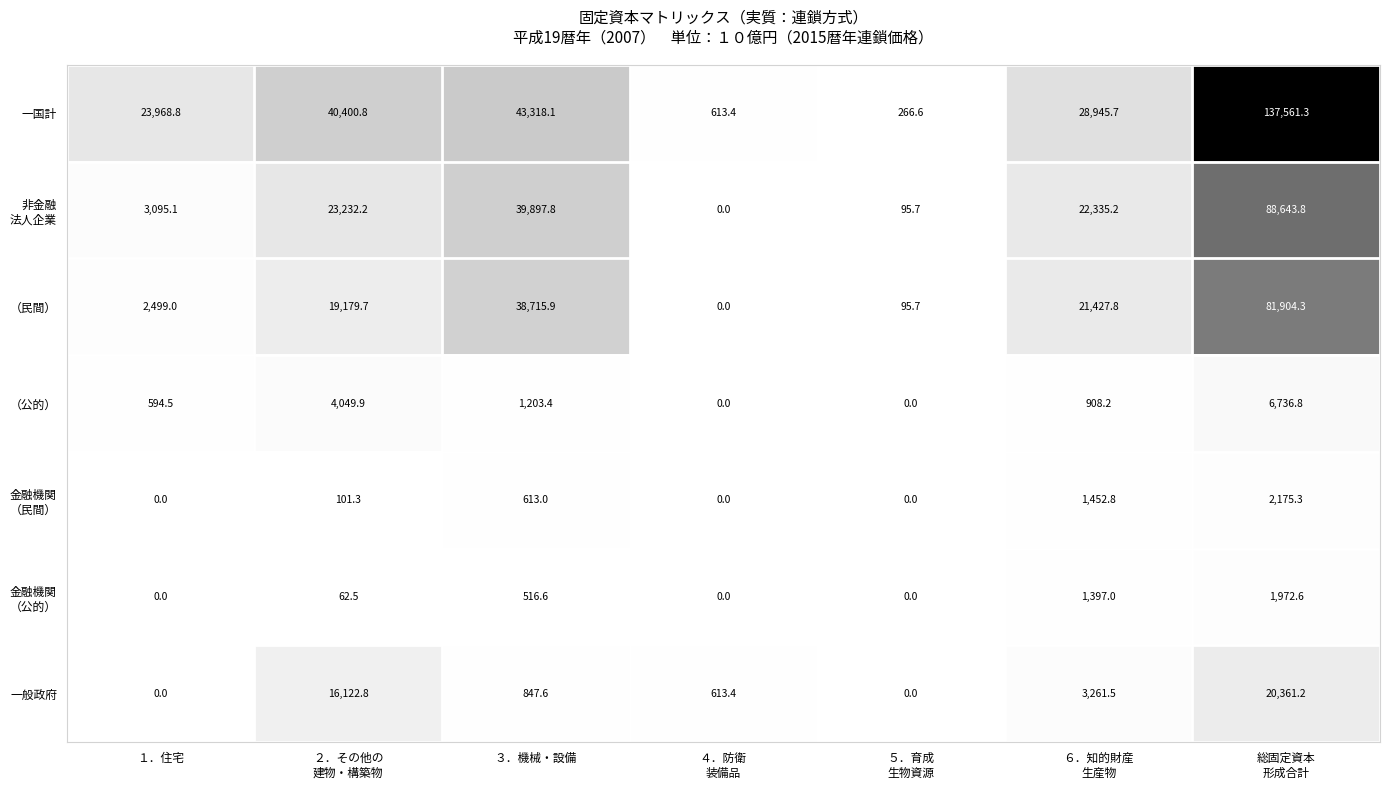

Count the number of data series in this chart.

7